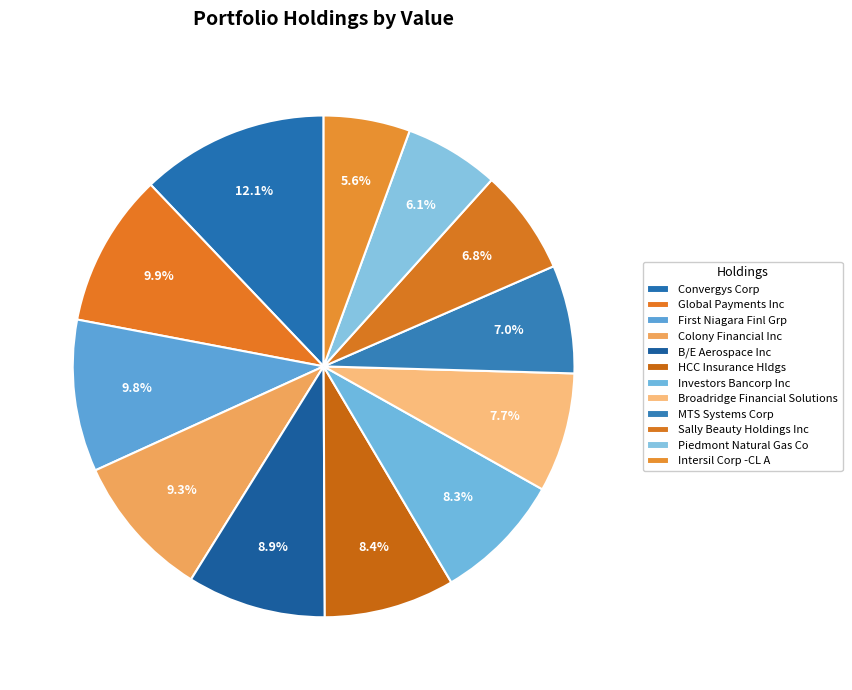

Approximately how many times larger is the value at Global Payments Inc compared to Broadridge Financial Solutions?

1.3